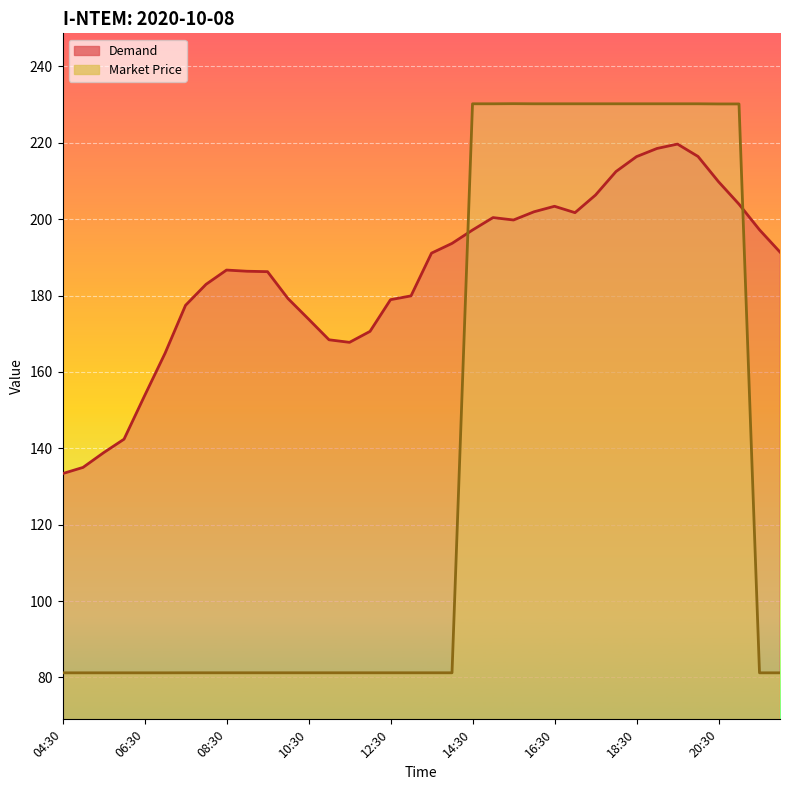

Reading left to right, extract all data points from this chart.

Demand: 04:30=133.4	05:00=135.0	05:30=138.8	06:00=142.4	06:30=153.7	07:00=164.9	07:30=177.4	08:00=182.9	08:30=186.7	09:00=186.4	09:30=186.3	10:00=179.2	10:30=173.8	11:00=168.4	11:30=167.8	12:00=170.6	12:30=178.9	13:00=179.9	13:30=191.1	14:00=193.7	14:30=197.2	15:00=200.4	15:30=199.8	16:00=201.9	16:30=203.4	17:00=201.7	17:30=206.3	18:00=212.5	18:30=216.4	19:00=218.5	19:30=219.7	20:00=216.4	20:30=209.8	21:00=203.9	21:30=197.2	22:00=191.4
Market Price: 04:30=81.2	05:00=81.2	05:30=81.2	06:00=81.2	06:30=81.2	07:00=81.2	07:30=81.2	08:00=81.2	08:30=81.2	09:00=81.2	09:30=81.2	10:00=81.2	10:30=81.2	11:00=81.2	11:30=81.2	12:00=81.2	12:30=81.2	13:00=81.2	13:30=81.2	14:00=81.2	14:30=230.2	15:00=230.2	15:30=230.2	16:00=230.2	16:30=230.2	17:00=230.2	17:30=230.2	18:00=230.2	18:30=230.2	19:00=230.2	19:30=230.2	20:00=230.2	20:30=230.2	21:00=230.2	21:30=81.2	22:00=81.2